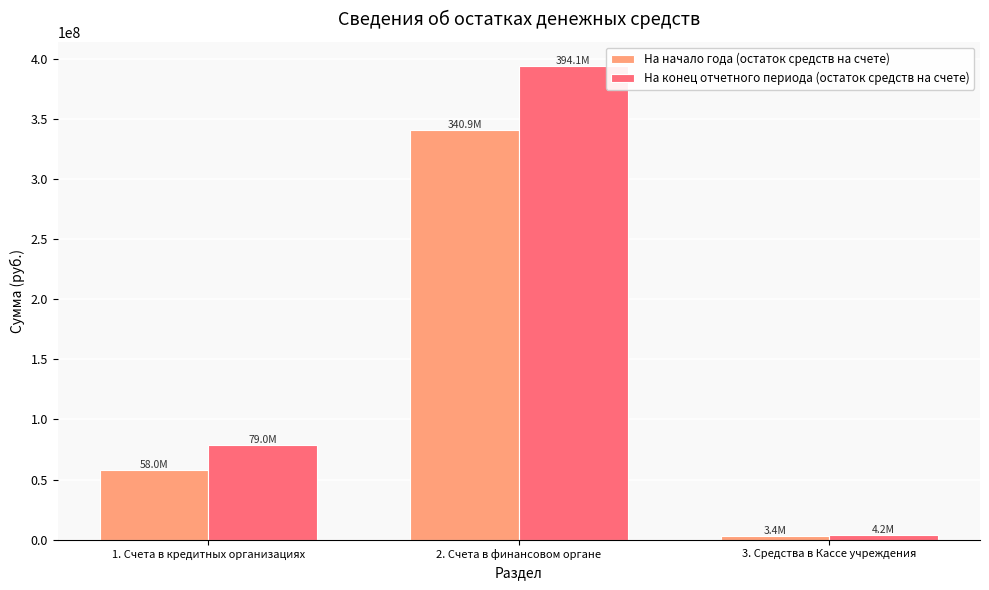

What is the value of the На начало года (остаток средств на счете) bar at the 2nd from the left?

340850497.8